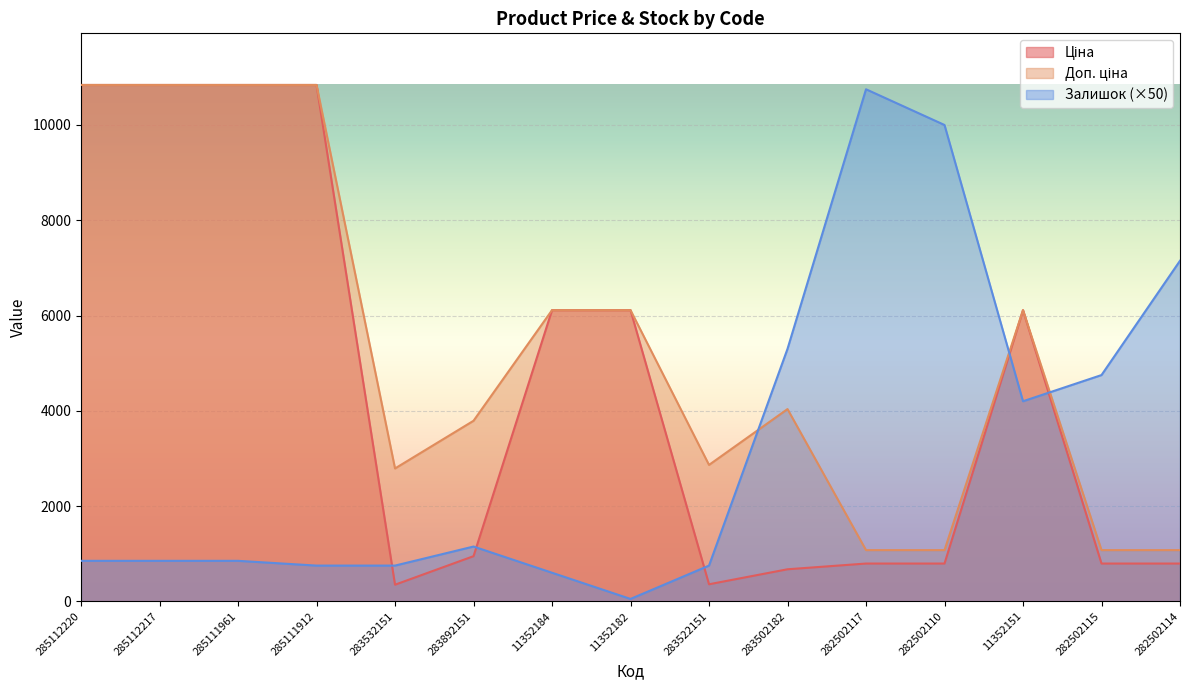

Rank the series by their maximum value, from lowest to highest.

Залишок, Ціна, Доп. ціна